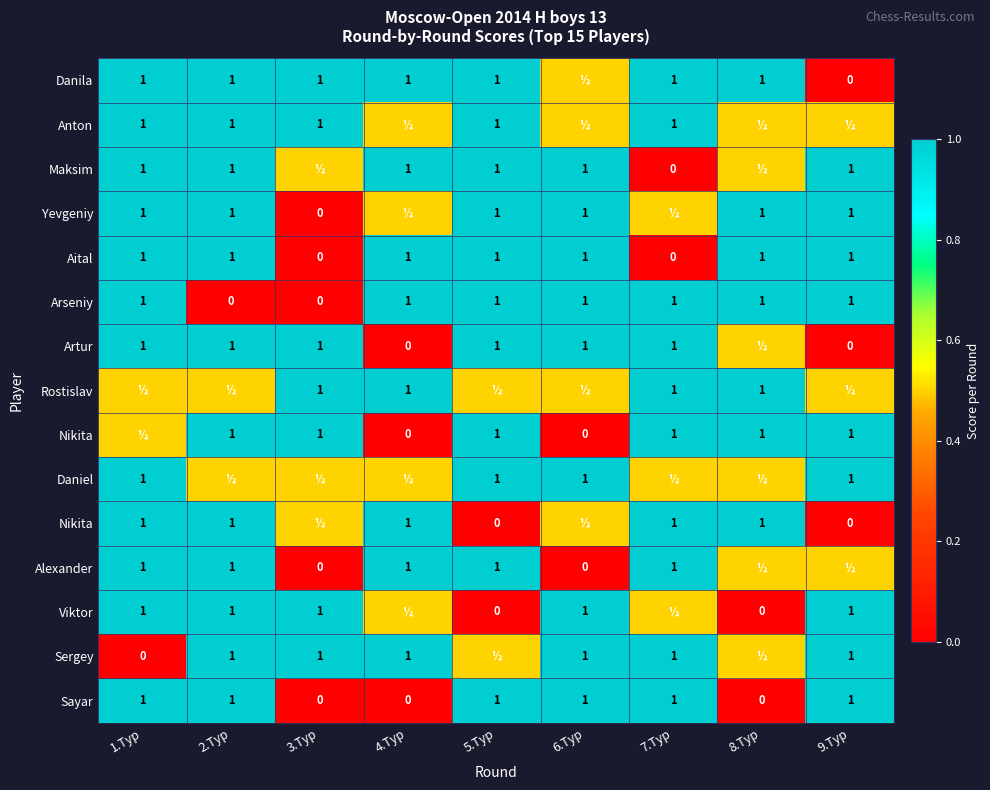

At which category is the sum across all series the highest?

1.Тур